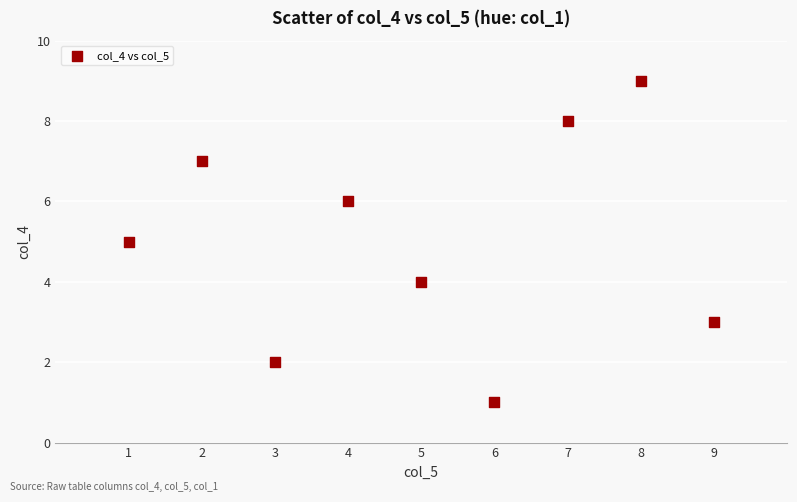

What is the range of Y values (max minus min)?

8